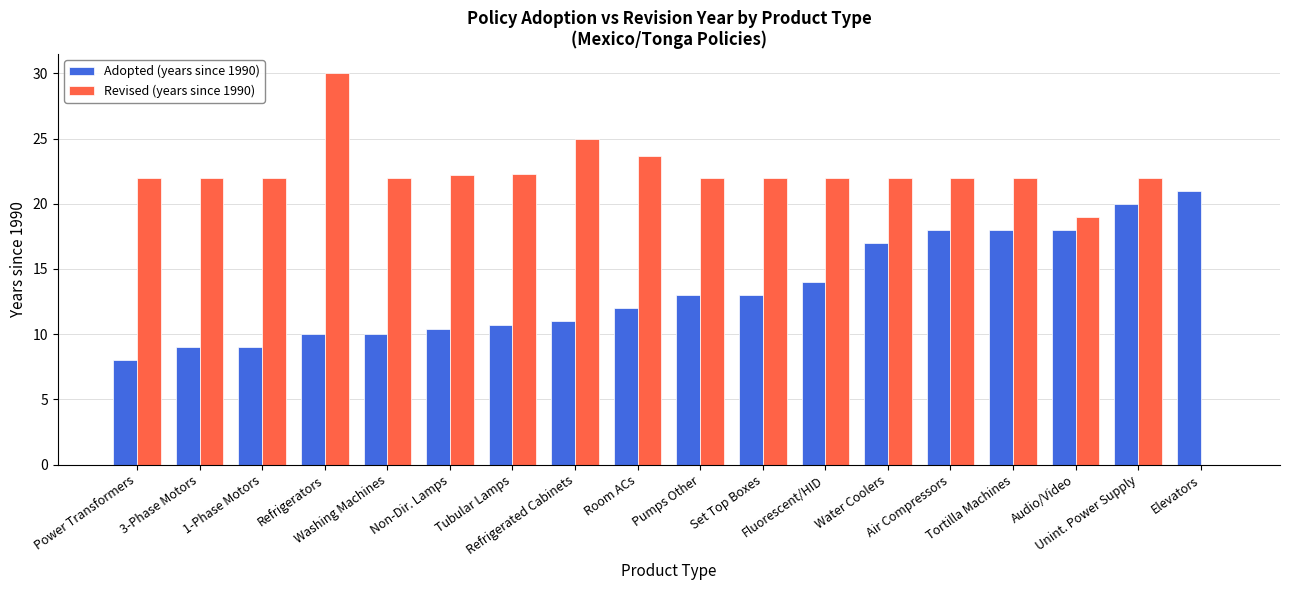

What is the sum of all Adopted (years since 1990) values?

242.1